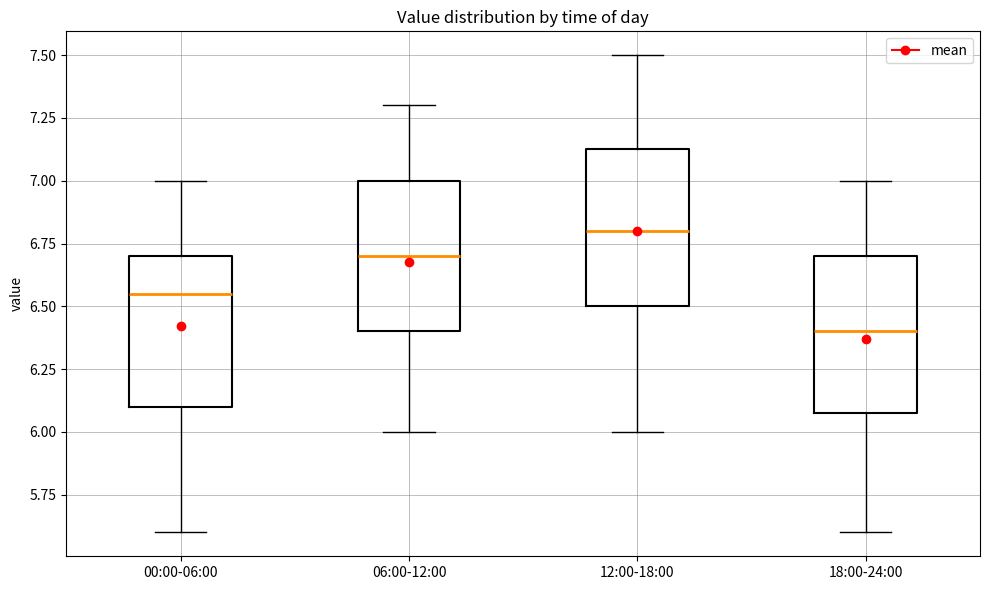

Which box's median line is the highest?

12:00-18:00